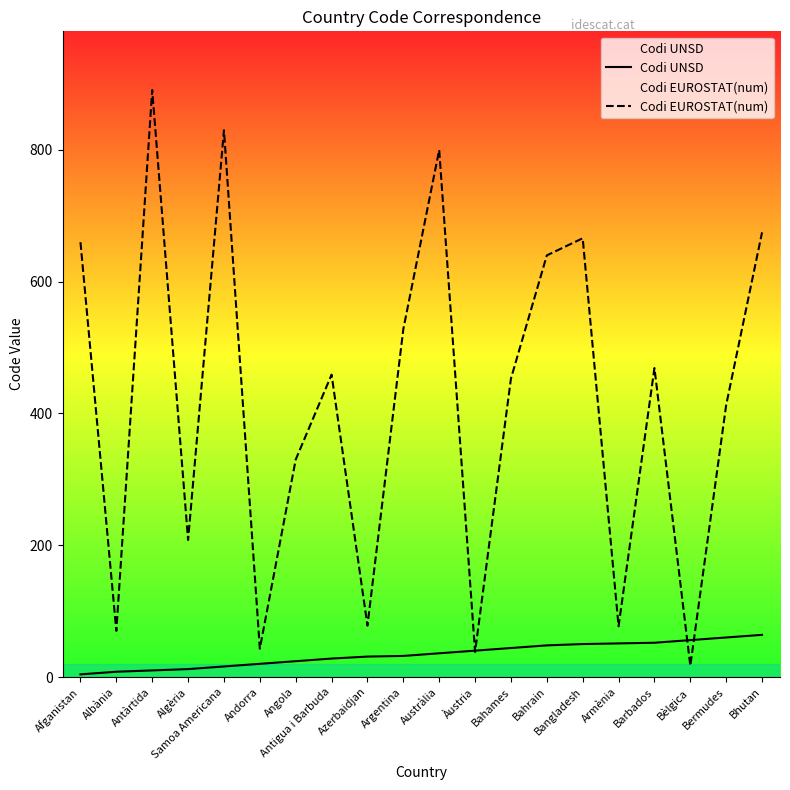

Does the chart display data point markers on the line(s)?

No